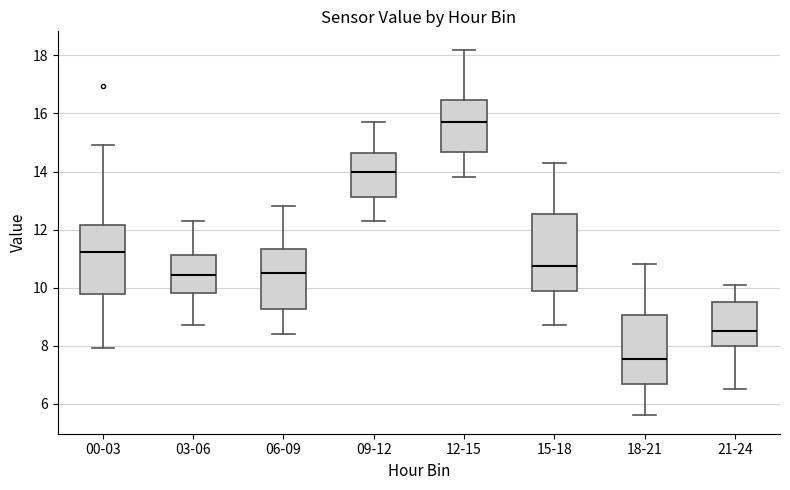

Reading left to right, transcribe this box plot: for each box, give where its median line is, the range the box spans, and where its two whiskers end, as read against the y-axis. The values are not printed on the chart, so give them approximately, as read against the axis.

00-03: median 11.2, box 9.8 to 12.2, whiskers 8.0 to 15.0
03-06: median 10.4, box 9.8 to 11.2, whiskers 8.8 to 12.4
06-09: median 10.6, box 9.2 to 11.4, whiskers 8.4 to 12.8
09-12: median 14.0, box 13.2 to 14.6, whiskers 12.4 to 15.8
12-15: median 15.8, box 14.6 to 16.4, whiskers 13.8 to 18.2
15-18: median 10.8, box 9.8 to 12.6, whiskers 8.8 to 14.4
18-21: median 7.6, box 6.6 to 9.0, whiskers 5.6 to 10.8
21-24: median 8.6, box 8.0 to 9.6, whiskers 6.6 to 10.2